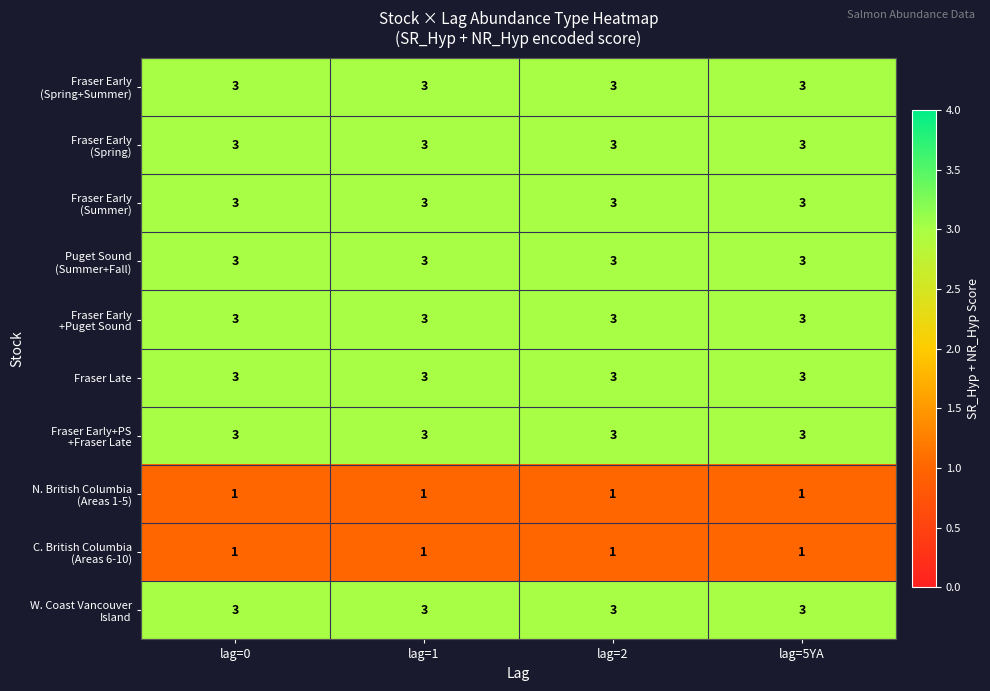

How many categories are shown in the chart?

4